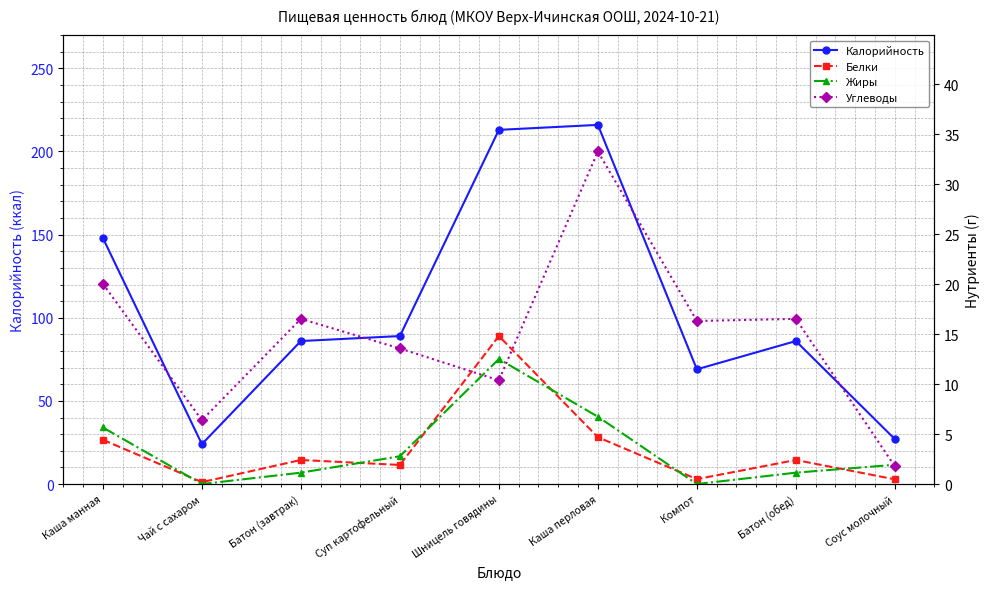

Is the value of Жиры at Шницель говядины greater than the value of Белки at Батон (завтрак)?

Yes